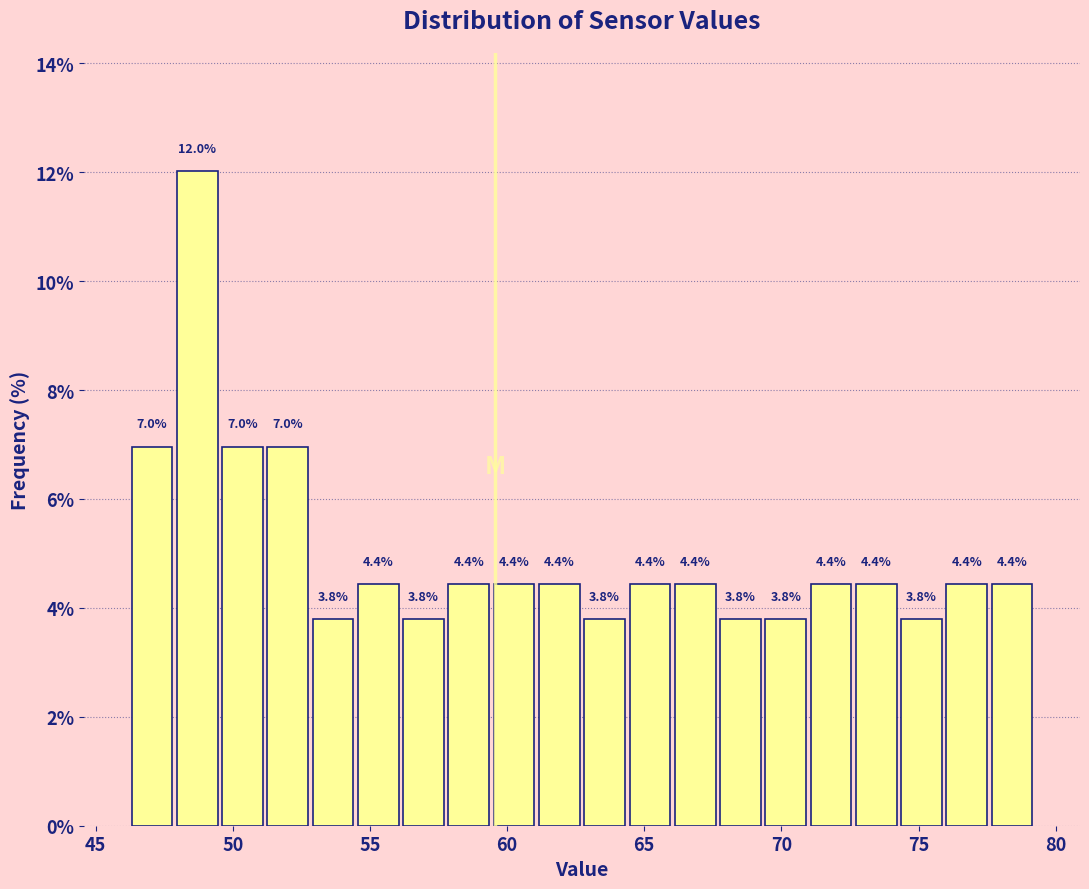

Read against the x-axis, roughly where is the centre of the tallest bar?

48.5